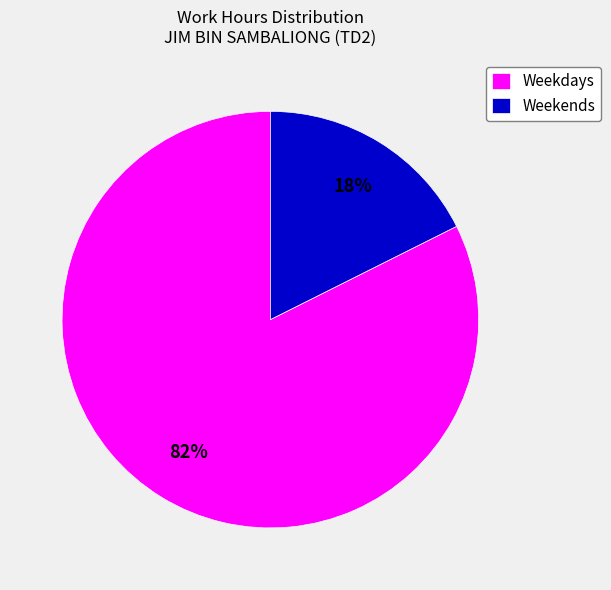

Is Weekdays the majority of the pie?

Yes